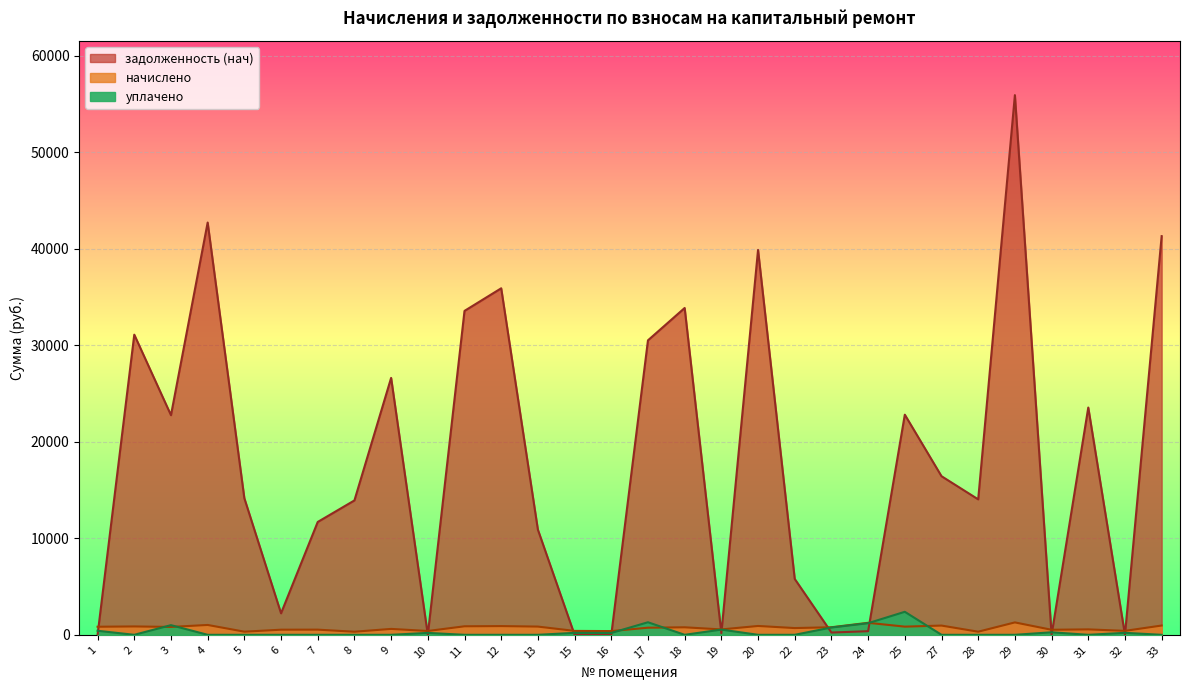

At which category does уплачено reach its first local peak?

3